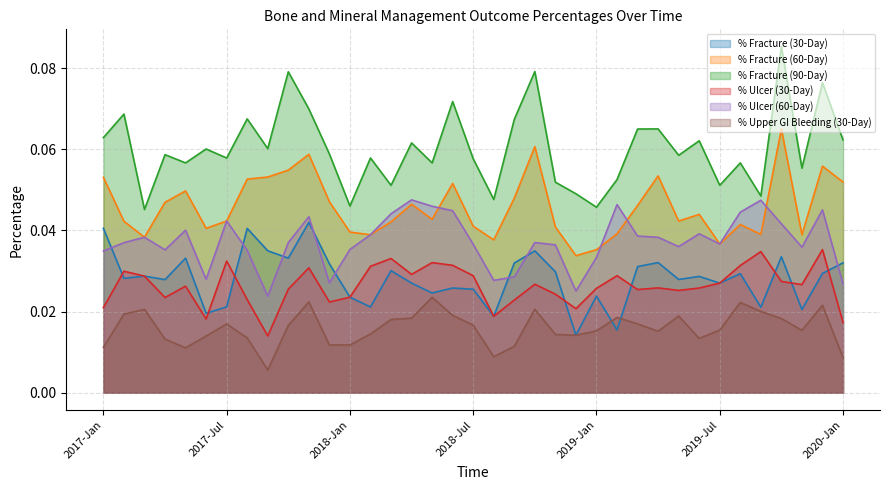

What is the maximum value shown in the chart?

0.1